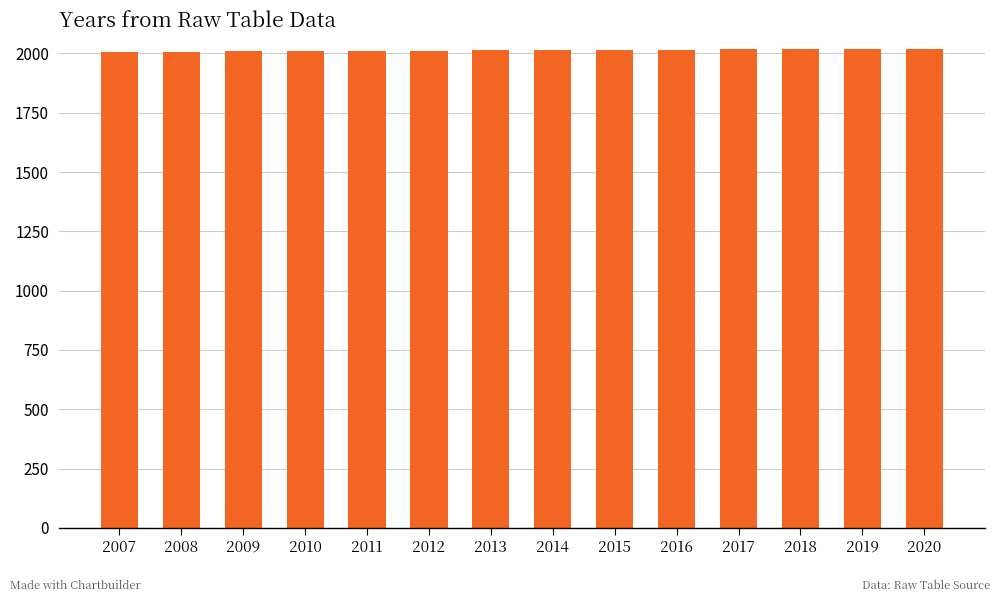

The value at 2020 is 2020. True or false?

True